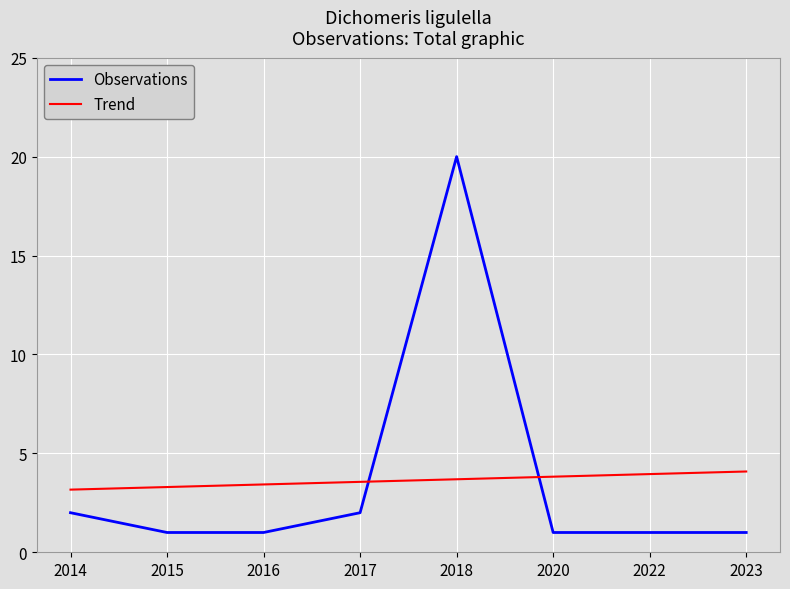

What is the difference between the highest and lowest values at 2017?

1.6